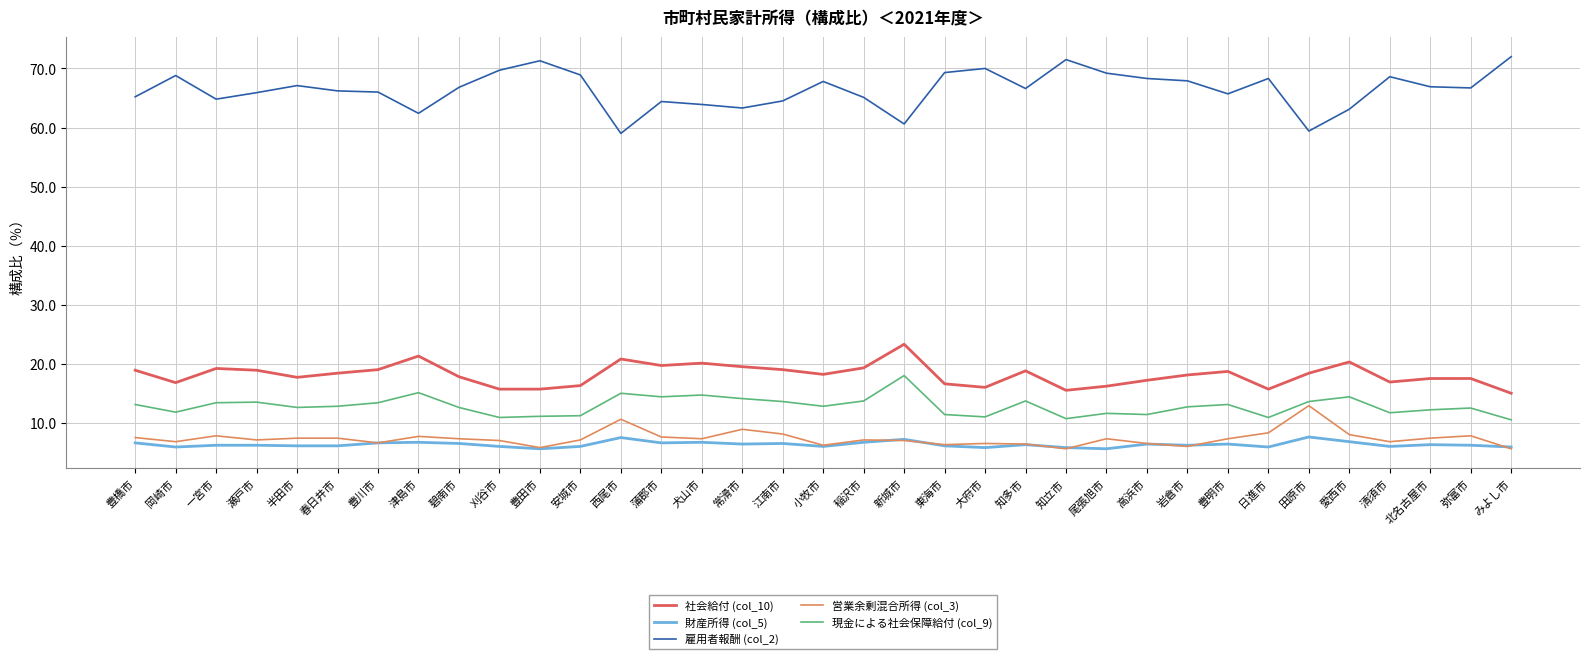

Which series has the largest total across all categories?

雇用者報酬 (col_2)